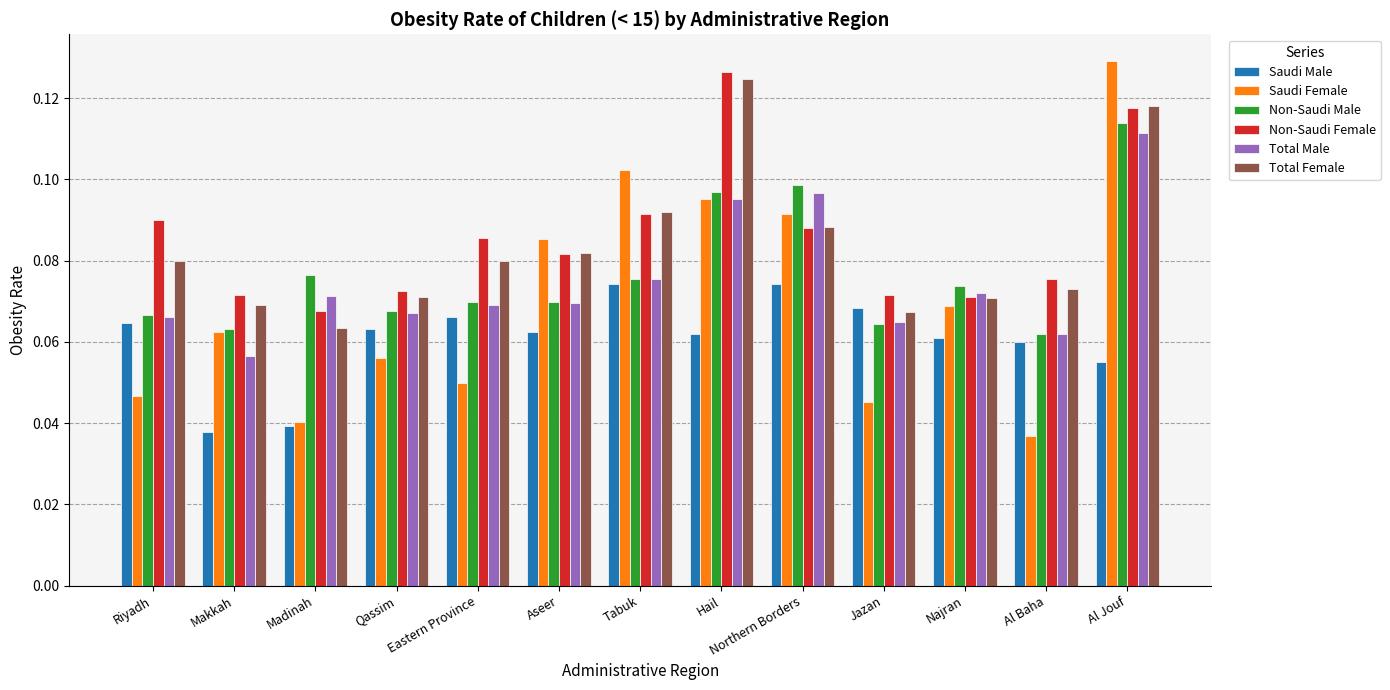

Does the chart contain any negative values?

No